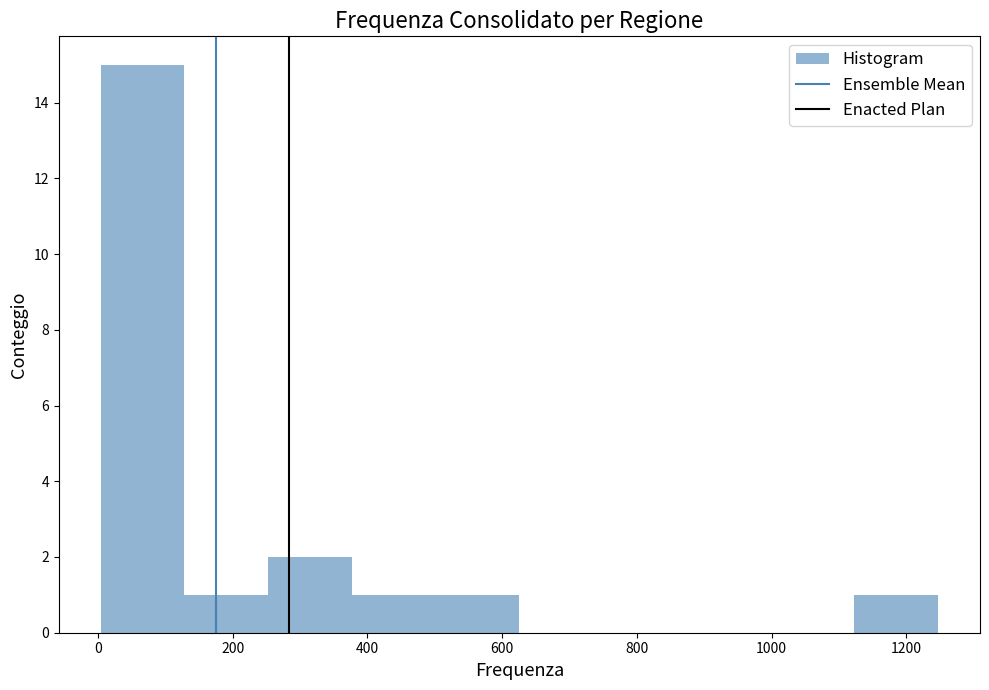

Which range on the x-axis has the tallest bar?

0 to 120